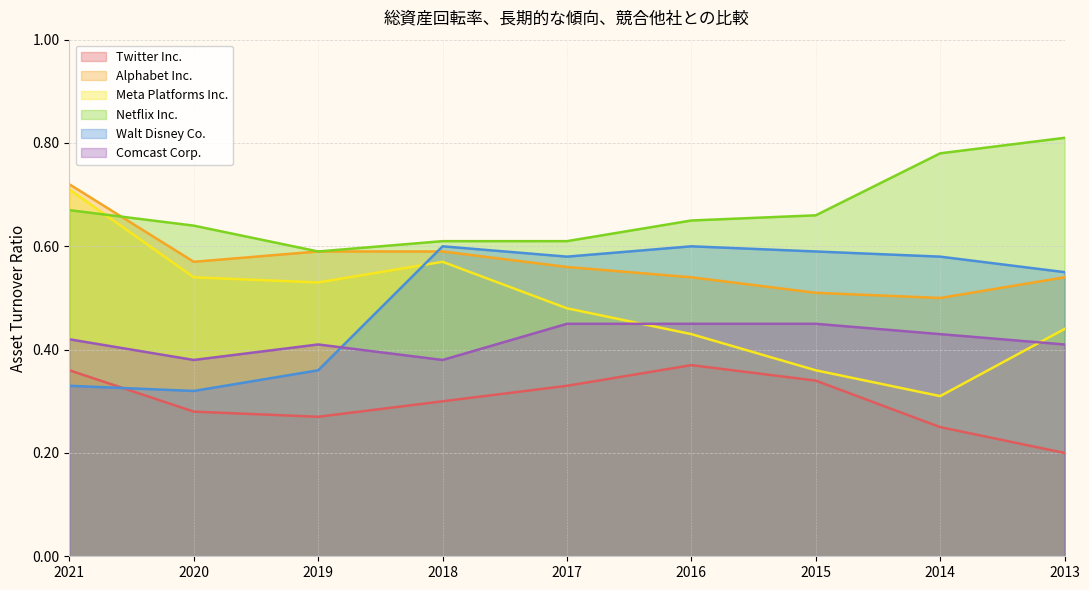

How many lines are shown in the chart?

6